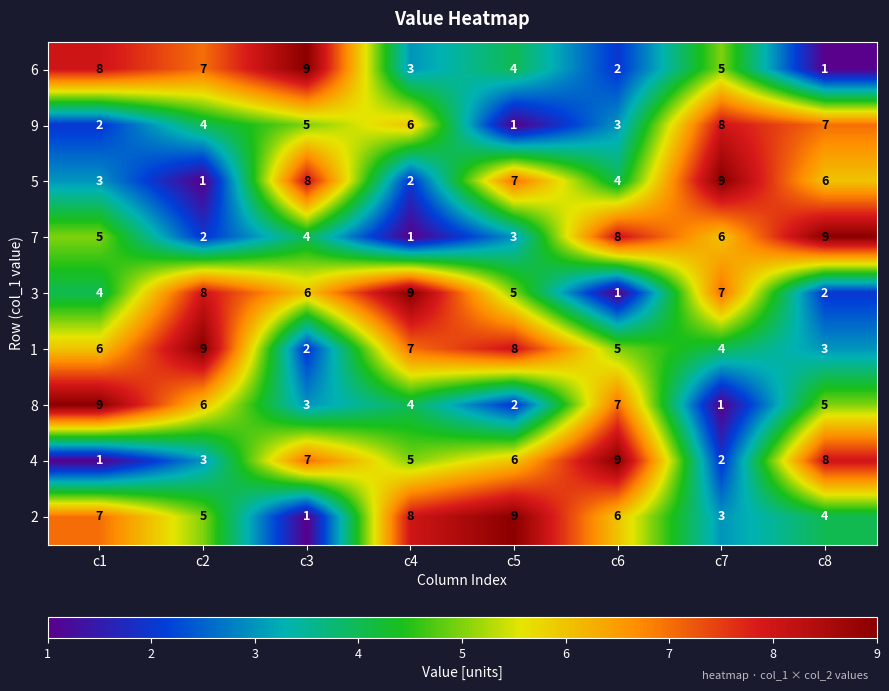

What is the difference between the 7 values at c5 and c6?

5